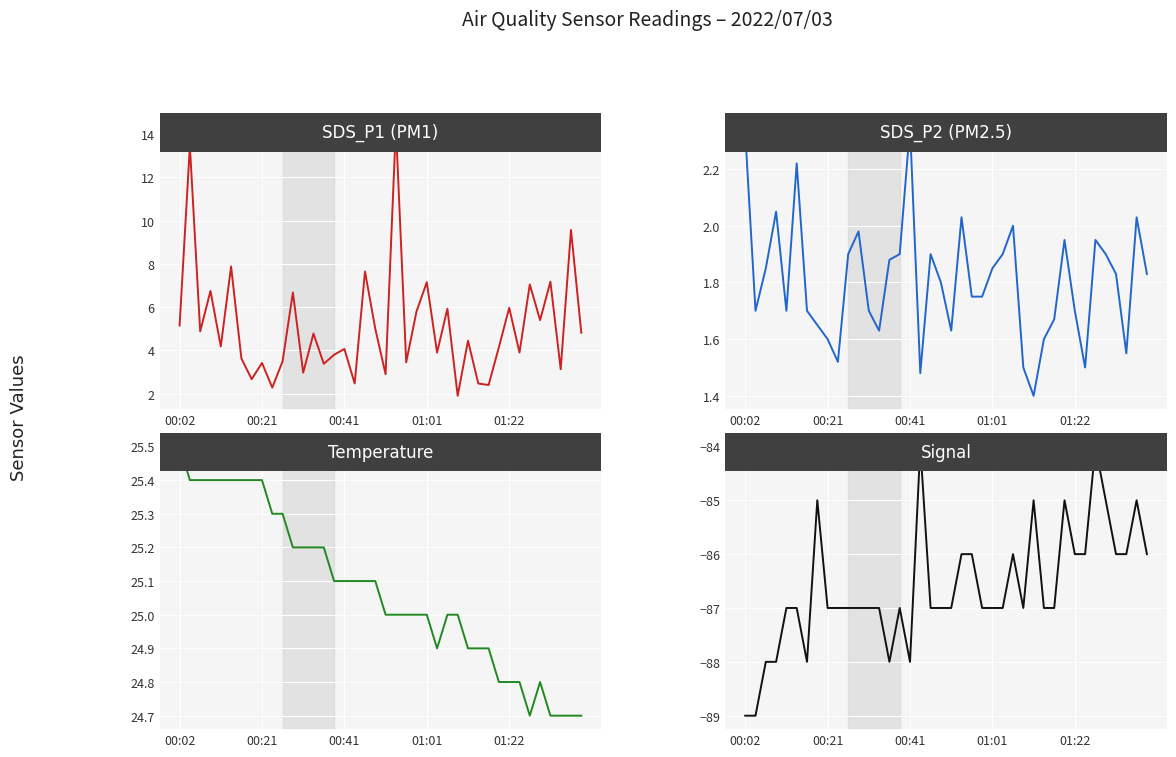

At which category is the sum across all series the highest?

21